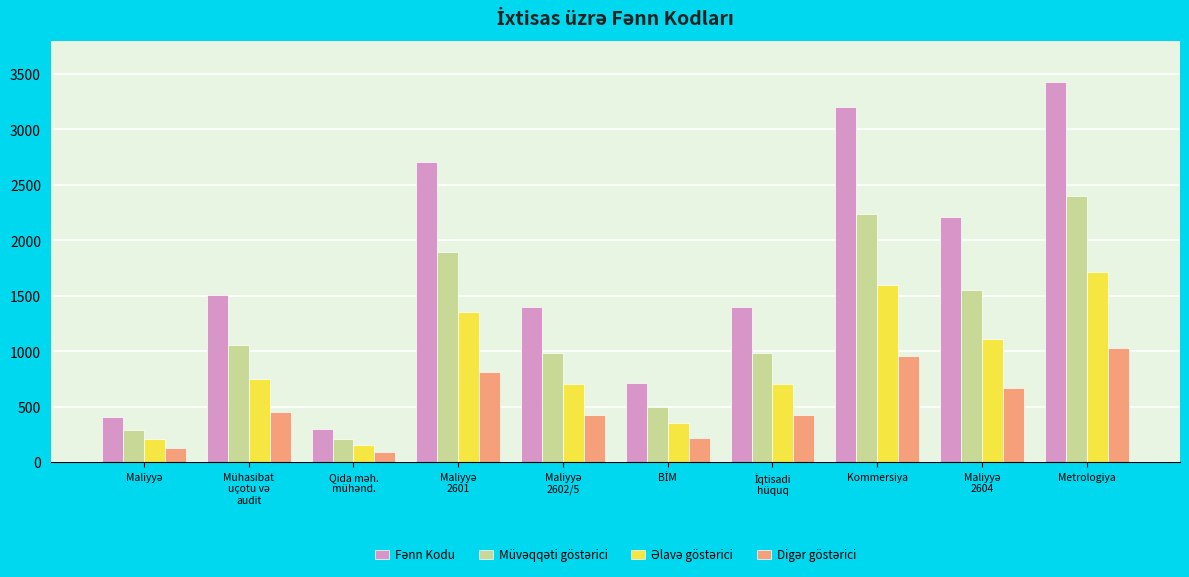

How many groups of bars are there?

10